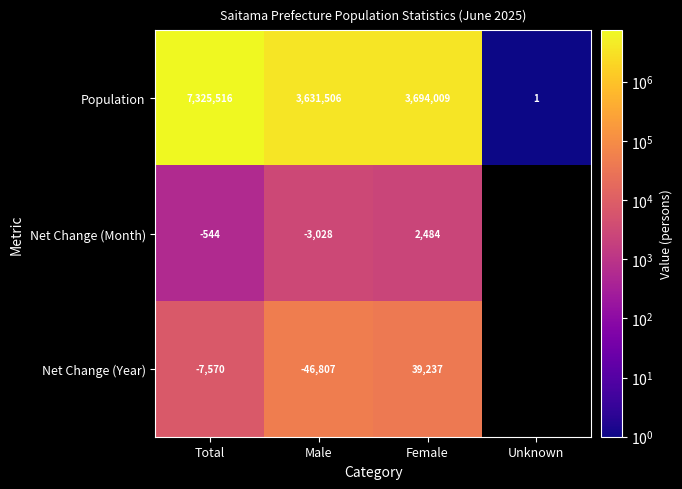

What is the difference between the Population values at Female and Total?

3631507